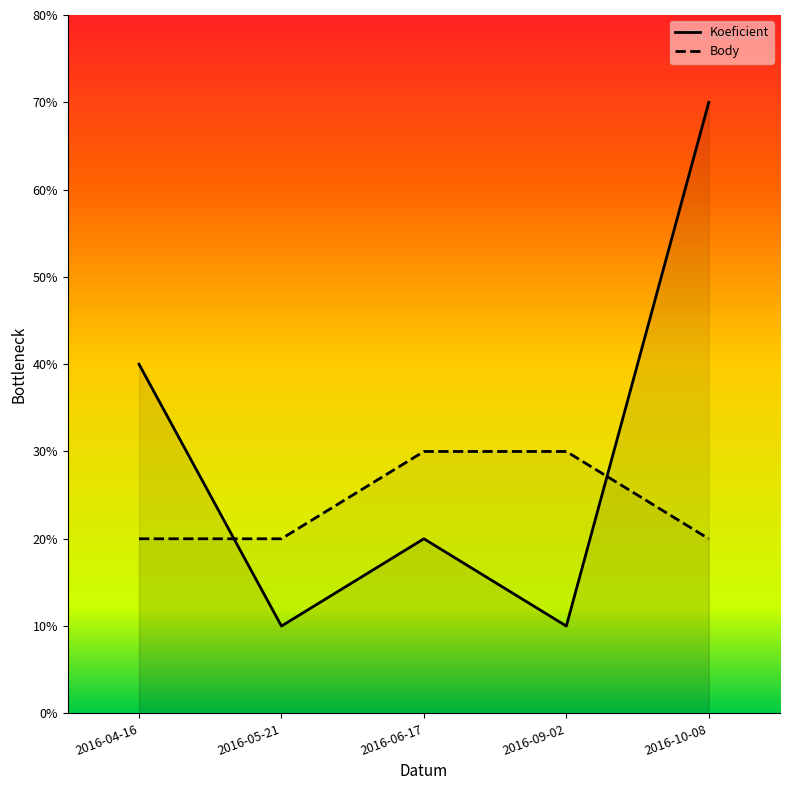

Which category has the lowest value in the Koeficient series?

2016-05-21